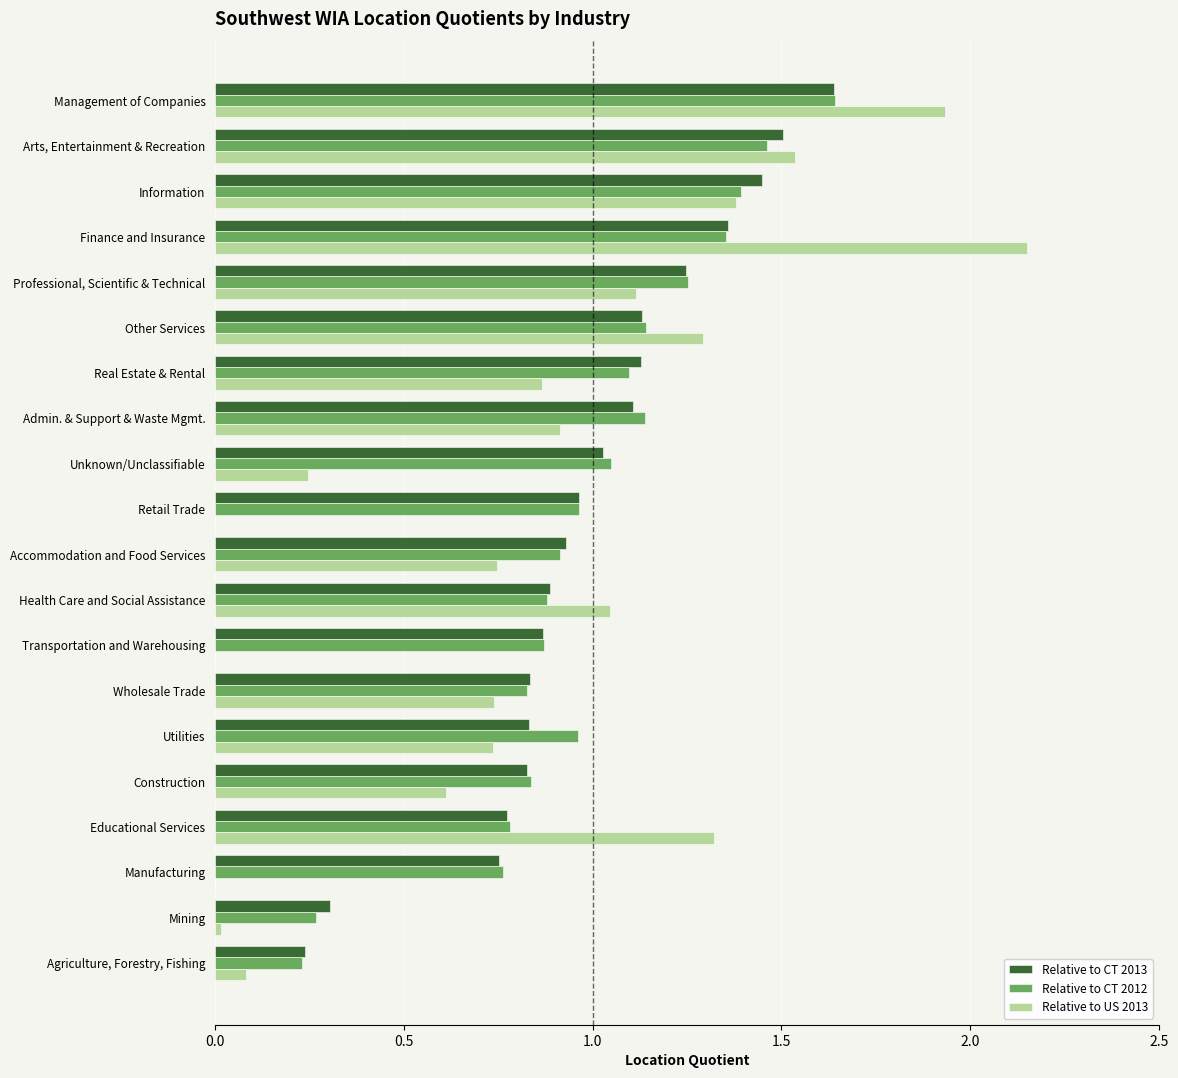

Which series changed the most between Management of Companies and Manufacturing?

Relative to US 2013